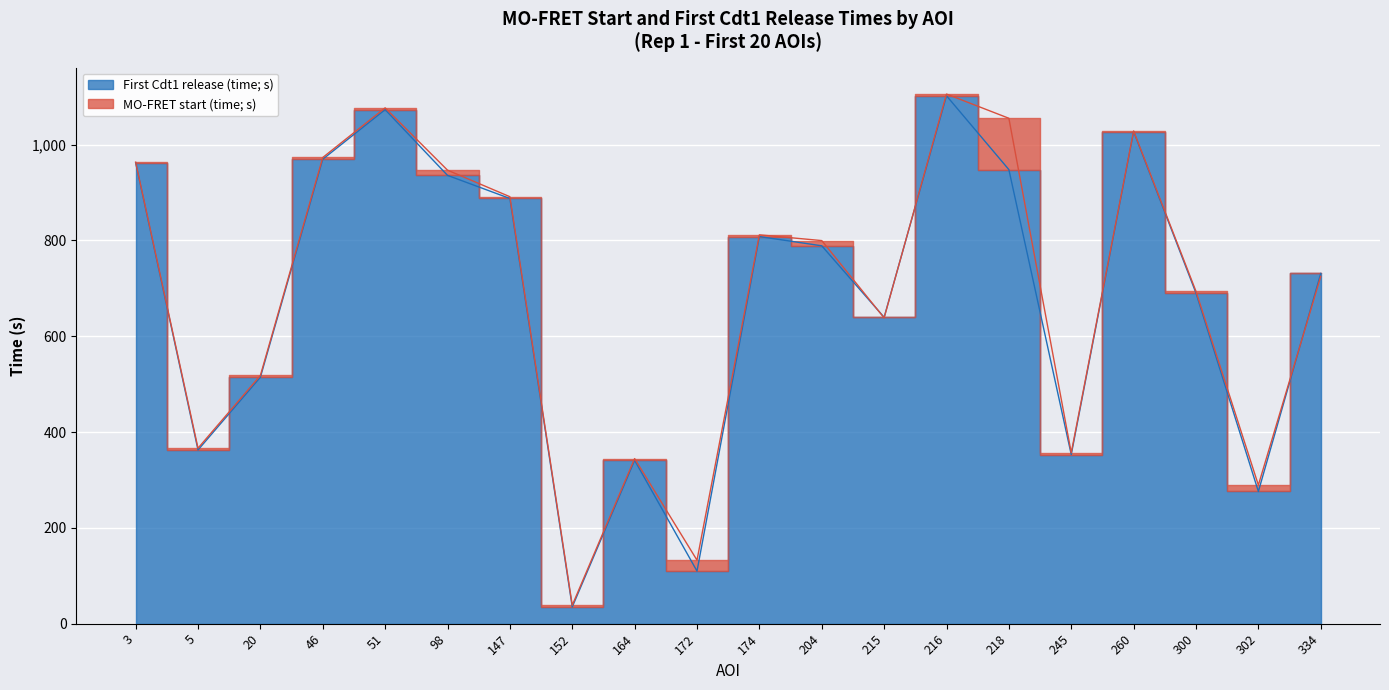

Rank the series by their maximum value, from lowest to highest.

First Cdt1 release (time; s), MO-FRET start (time; s)